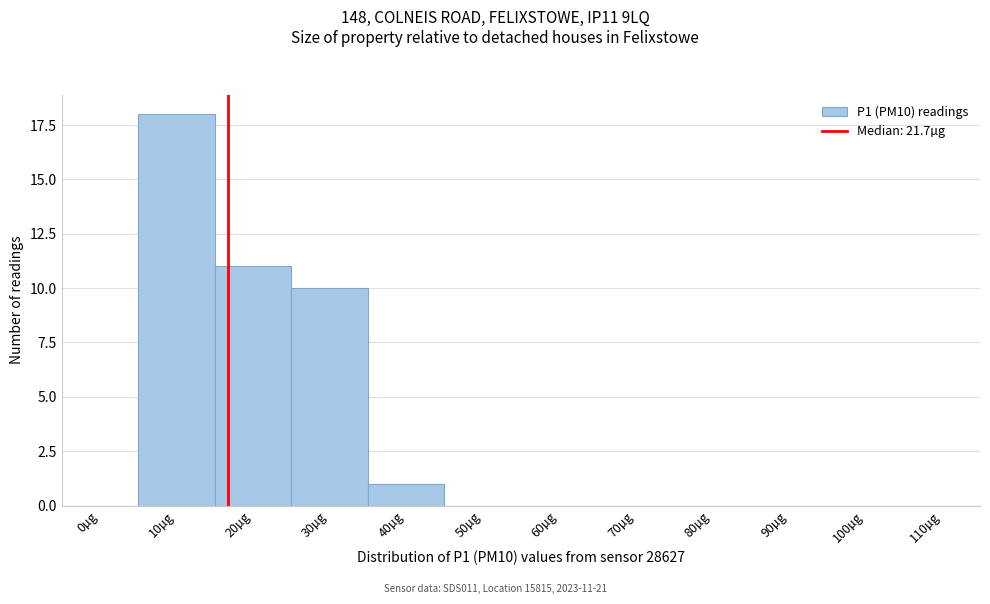

Reading left to right, list all the values displayed in this chart.

0µg=0	10µg=18	20µg=11	30µg=10	40µg=1	50µg=0	60µg=0	70µg=0	80µg=0	90µg=0	100µg=0	110µg=0